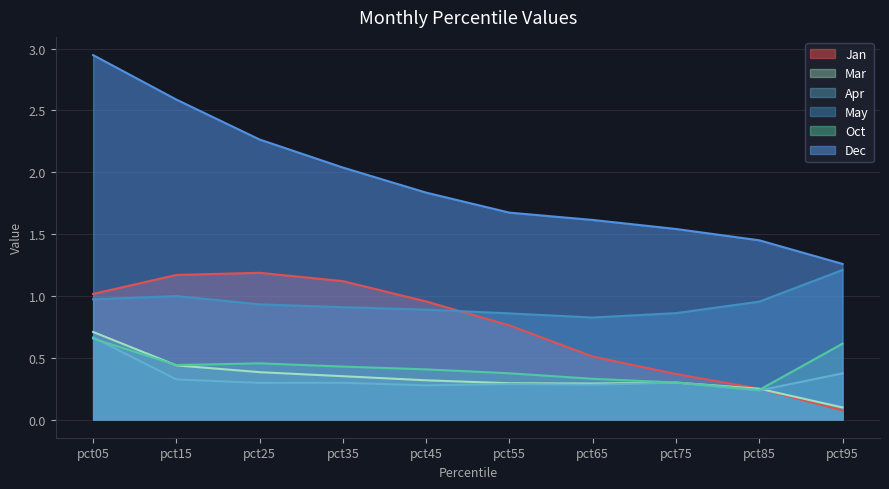

Which series has the widest spread of values?

Dec